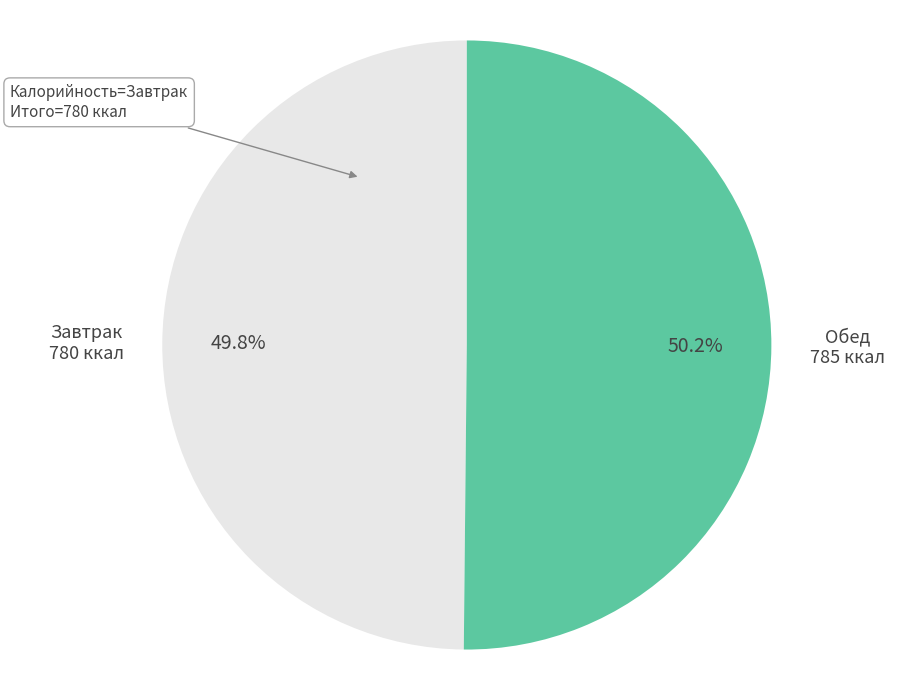

Does any single category account for the majority?

Yes